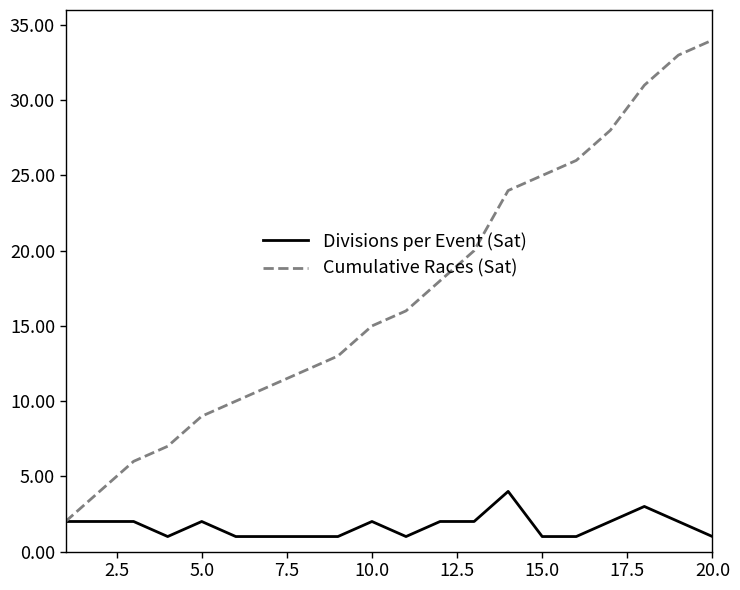

Rank the series by their maximum value, from lowest to highest.

Divisions per Event (Sat), Cumulative Races (Sat)